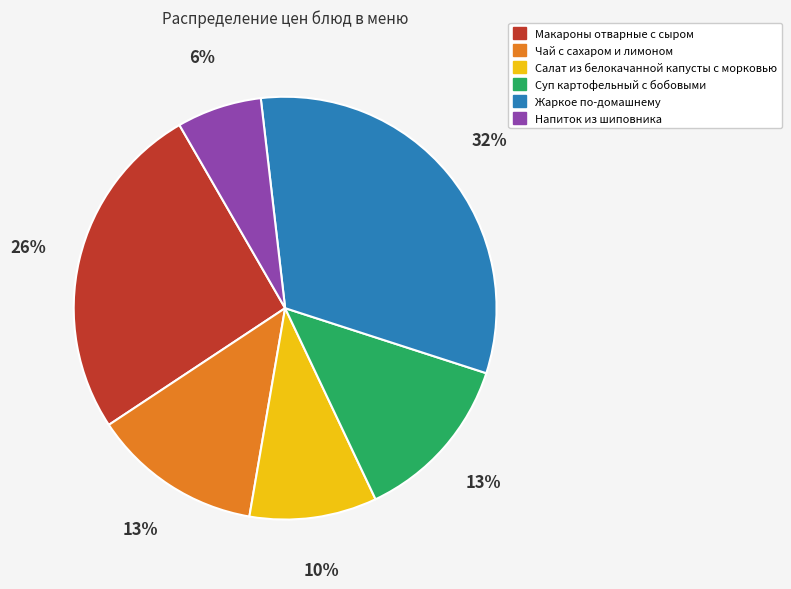

True or false: Чай с сахаром и лимоном accounts for 13% of the total.

True